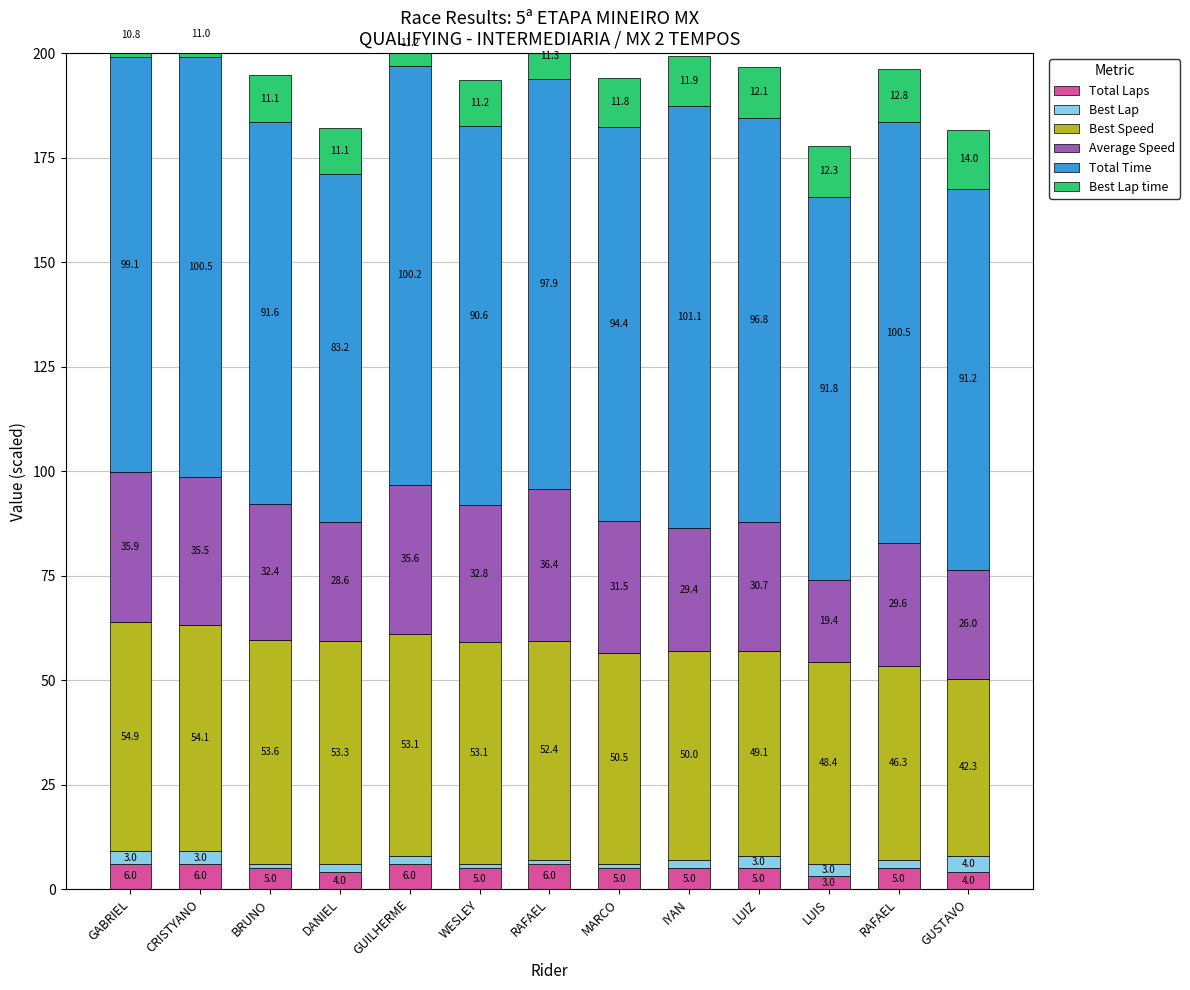

Reading left to right, what are all the values shown in this chart?

Total Laps: GABRIEL=6.0	CRISTYANO=6.0	BRUNO=5.0	DANIEL=4.0	GUILHERME=6.0	WESLEY=5.0	RAFAEL=6.0	MARCO=5.0	IYAN=5.0	LUIZ=5.0	LUIS=3.0	RAFAEL=5.0	GUSTAVO=4.0
Best Lap: GABRIEL=3.0	CRISTYANO=3.0	BRUNO=1.0	DANIEL=2.0	GUILHERME=2.0	WESLEY=1.0	RAFAEL=1.0	MARCO=1.0	IYAN=2.0	LUIZ=3.0	LUIS=3.0	RAFAEL=2.0	GUSTAVO=4.0
Best Speed: GABRIEL=54.9	CRISTYANO=54.1	BRUNO=53.6	DANIEL=53.3	GUILHERME=53.1	WESLEY=53.1	RAFAEL=52.4	MARCO=50.5	IYAN=50.0	LUIZ=49.1	LUIS=48.4	RAFAEL=46.3	GUSTAVO=42.3
Average Speed: GABRIEL=35.9	CRISTYANO=35.5	BRUNO=32.4	DANIEL=28.6	GUILHERME=35.6	WESLEY=32.8	RAFAEL=36.4	MARCO=31.5	IYAN=29.4	LUIZ=30.7	LUIS=19.4	RAFAEL=29.6	GUSTAVO=26.0
Total Time: GABRIEL=99.1	CRISTYANO=100.5	BRUNO=91.6	DANIEL=83.2	GUILHERME=100.2	WESLEY=90.6	RAFAEL=97.9	MARCO=94.4	IYAN=101.1	LUIZ=96.8	LUIS=91.8	RAFAEL=100.5	GUSTAVO=91.2
Best Lap time: GABRIEL=10.8	CRISTYANO=11.0	BRUNO=11.1	DANIEL=11.1	GUILHERME=11.2	WESLEY=11.2	RAFAEL=11.3	MARCO=11.8	IYAN=11.9	LUIZ=12.1	LUIS=12.3	RAFAEL=12.8	GUSTAVO=14.0